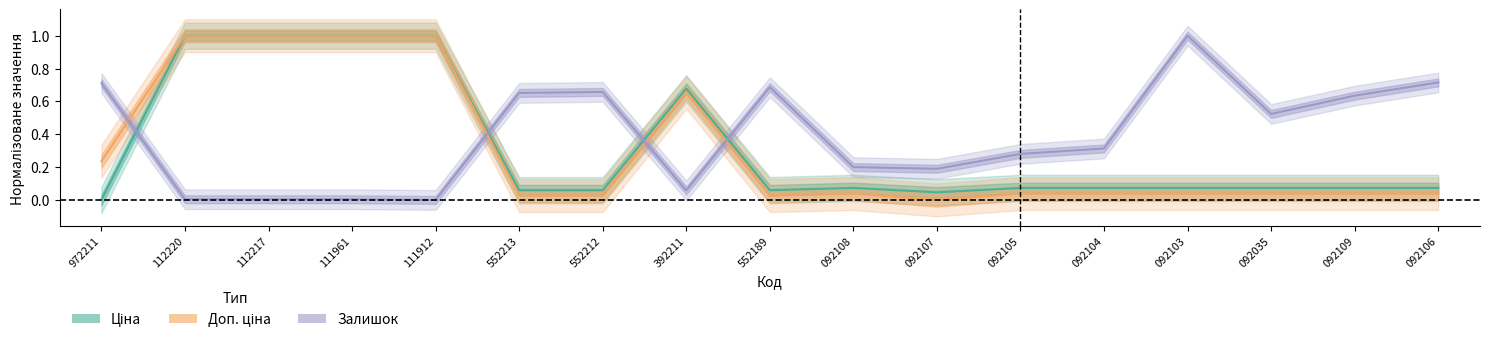

Where is Ціна nearest to the value 0?

972211